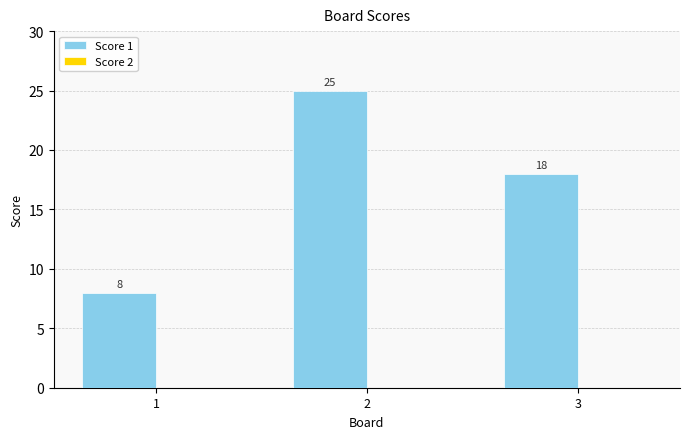

How many distinct data groups are displayed?

1